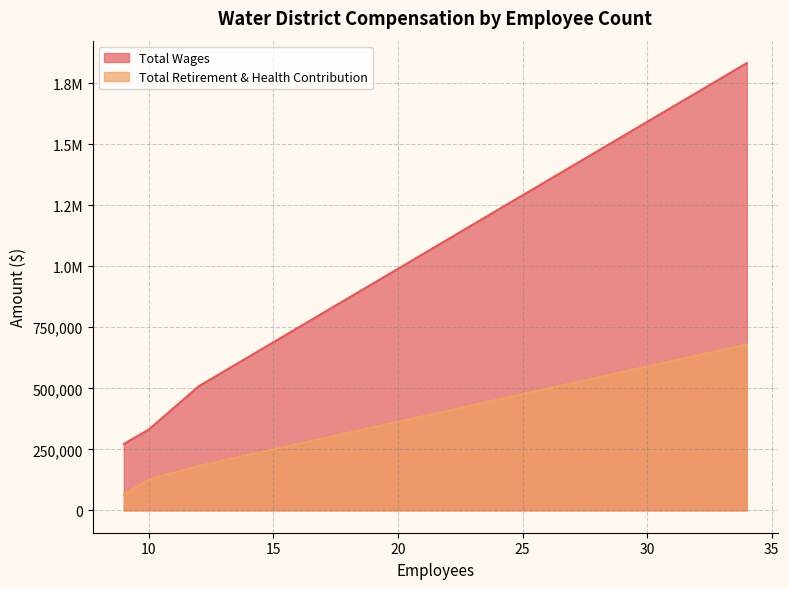

Rank the series at 34 from lowest to highest value.

Total Retirement & Health Contribution, Total Wages